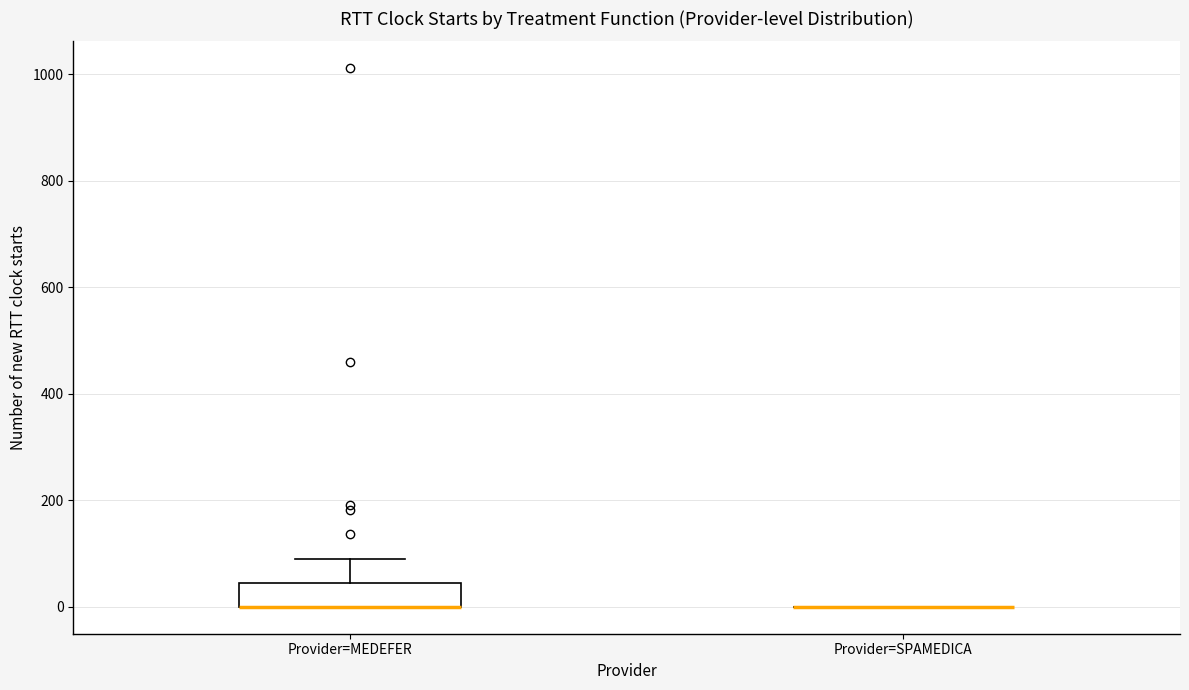

Reading left to right, transcribe this box plot: for each box, give where its median line is, the range the box spans, and where its two whiskers end, as read against the y-axis. The values are not printed on the chart, so give them approximately, as read against the axis.

Provider=MEDEFER: median 0 (drawn on the box's lower edge), box 0 to 40, whiskers 0 to 100
Provider=SPAMEDICA: box collapsed to a line at 0, whiskers 0 to 0